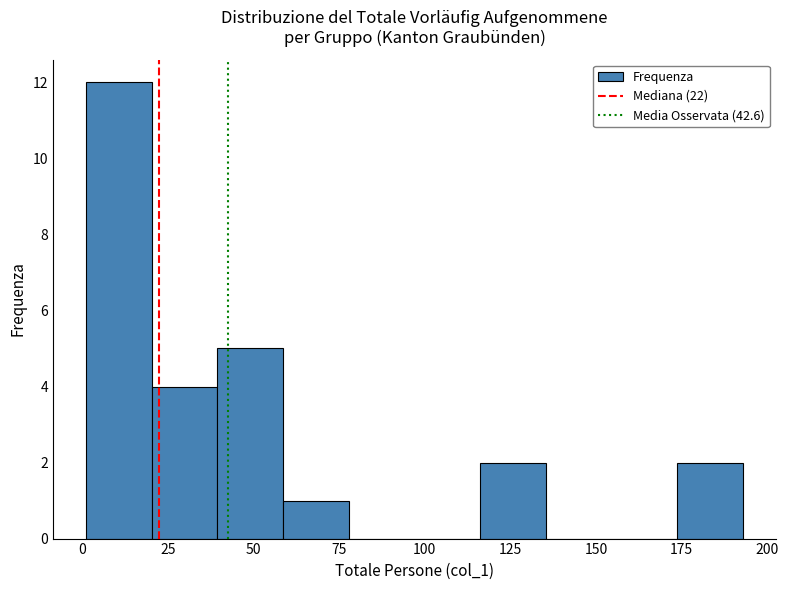

Read against the x-axis, roughly where is the centre of the tallest bar?

10